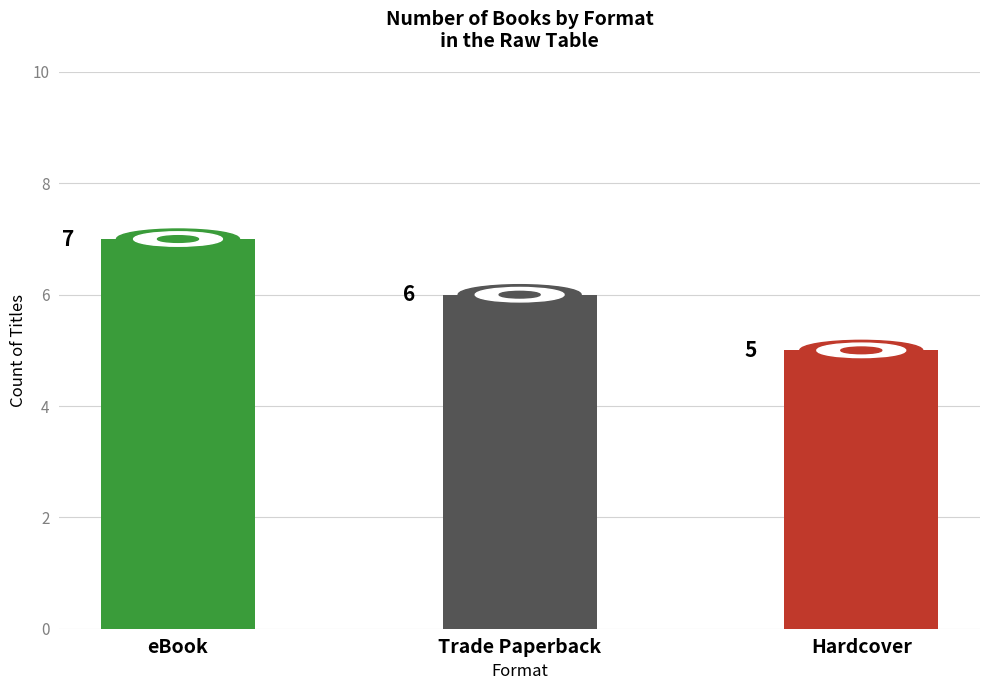

Rank the categories by value from lowest to highest.

Hardcover, Trade Paperback, eBook